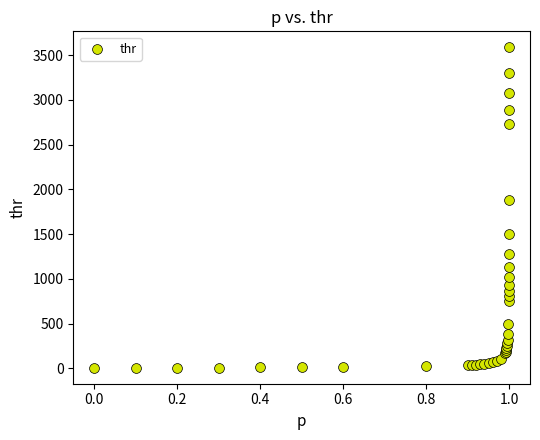

What Y value in the scatter plot is closest to 1797?

1879.9